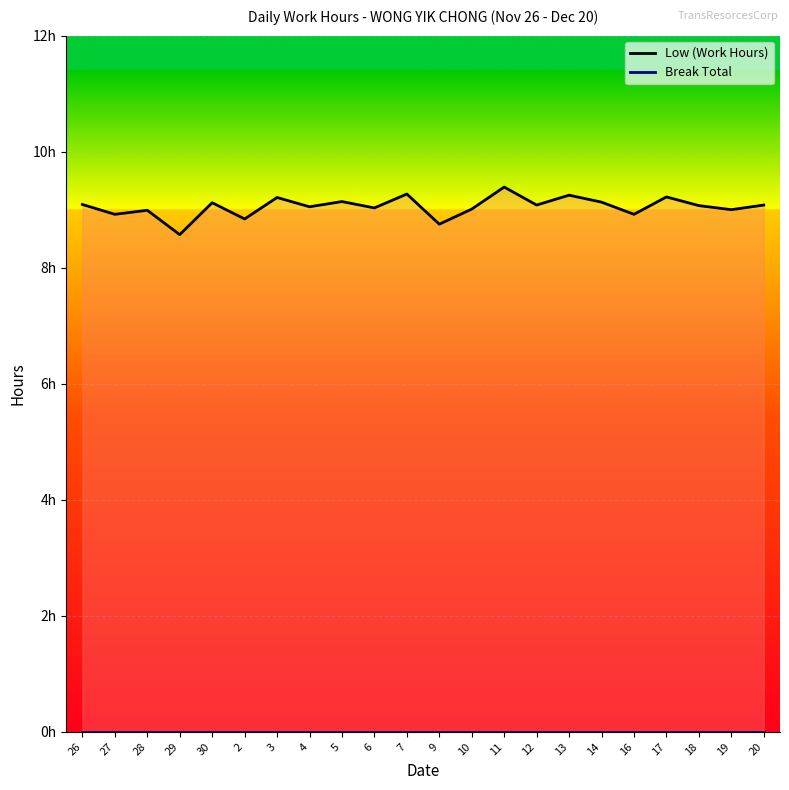

Reading left to right, list all the values displayed in this chart.

9.1	8.9	9.0	8.6	9.1	8.8	9.2	9.1	9.1	9.0	9.3	8.8	9.0	9.4	9.1	9.2	9.1	8.9	9.2	9.1	9.0	9.1